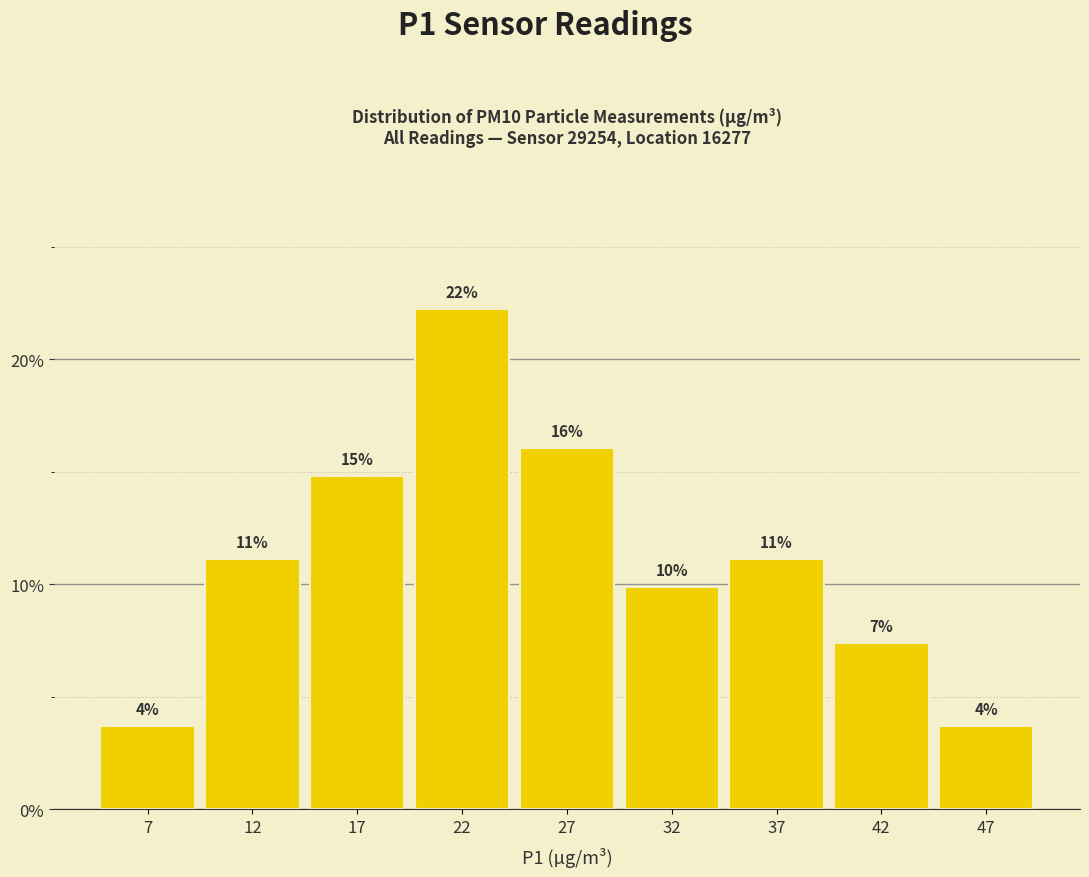

How many bars are there in total?

9